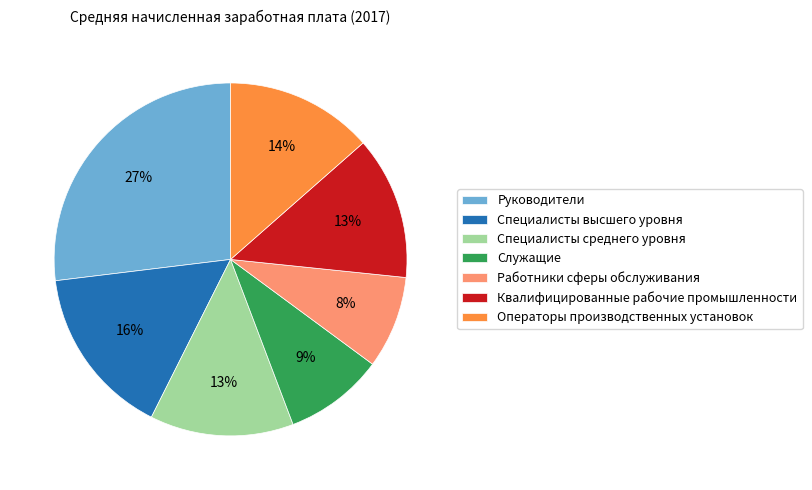

To the nearest percent, what is the average slice percentage?

14%